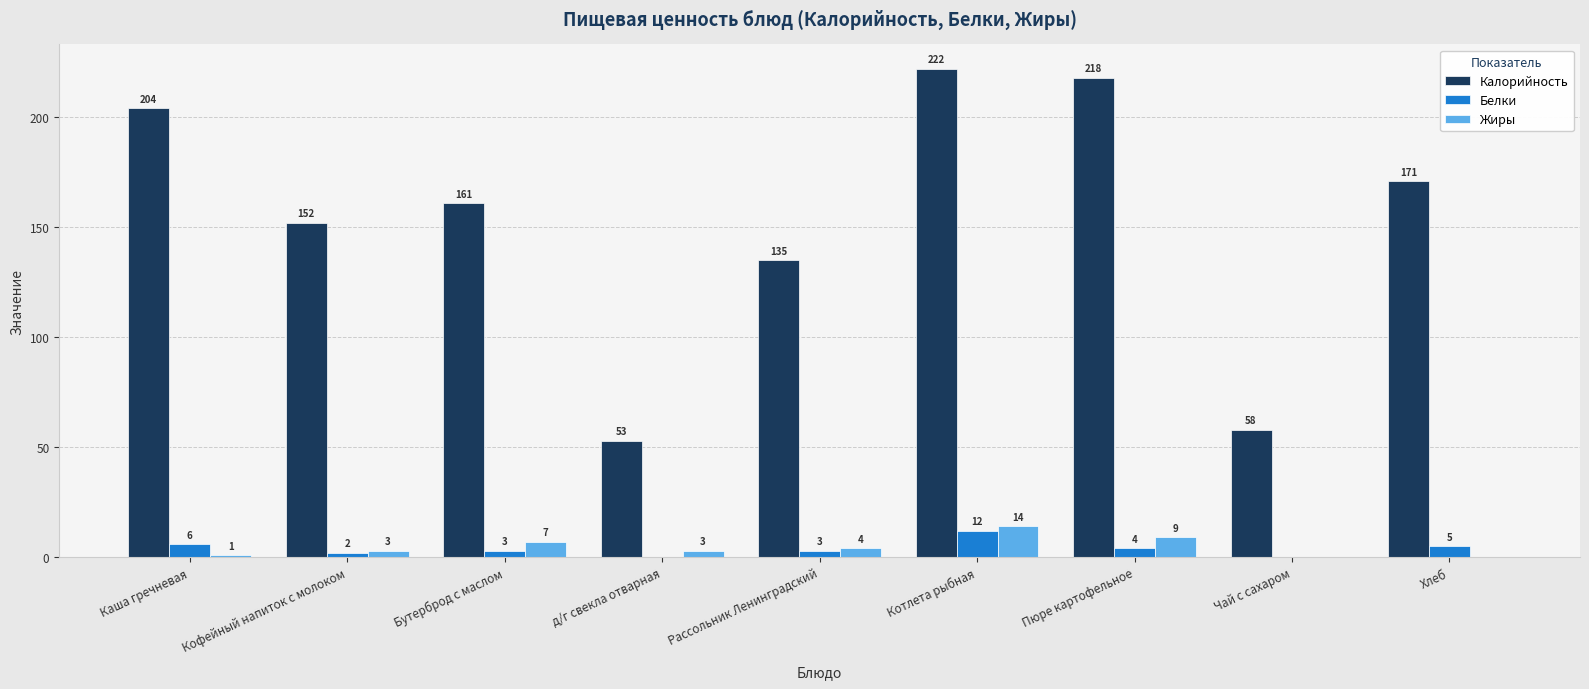

Are the bars horizontal?

No